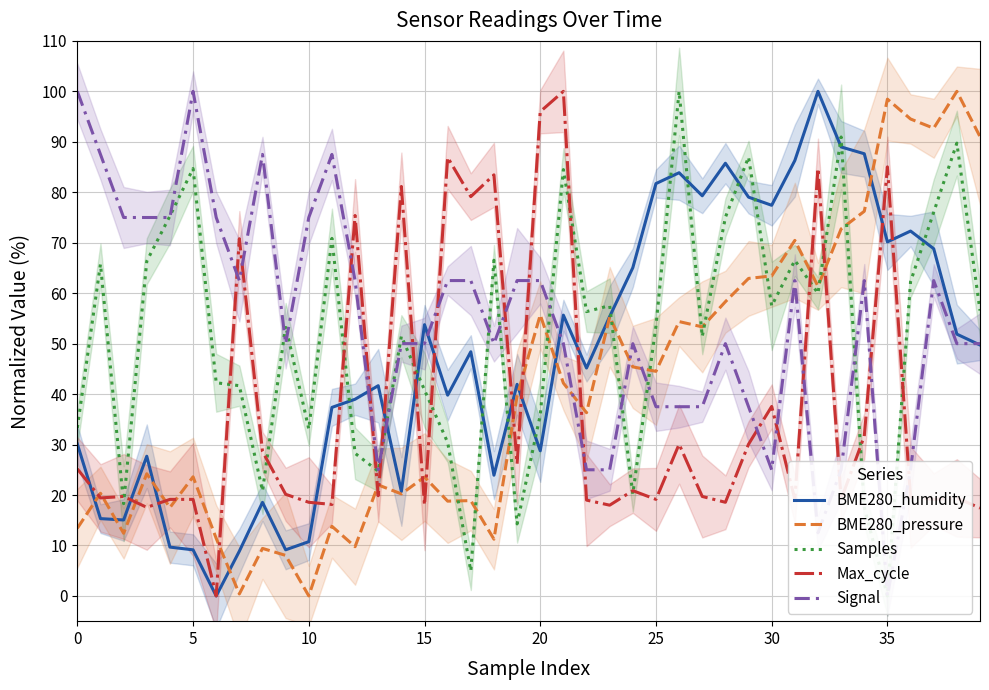

Between 34 and 17, which is larger?

34